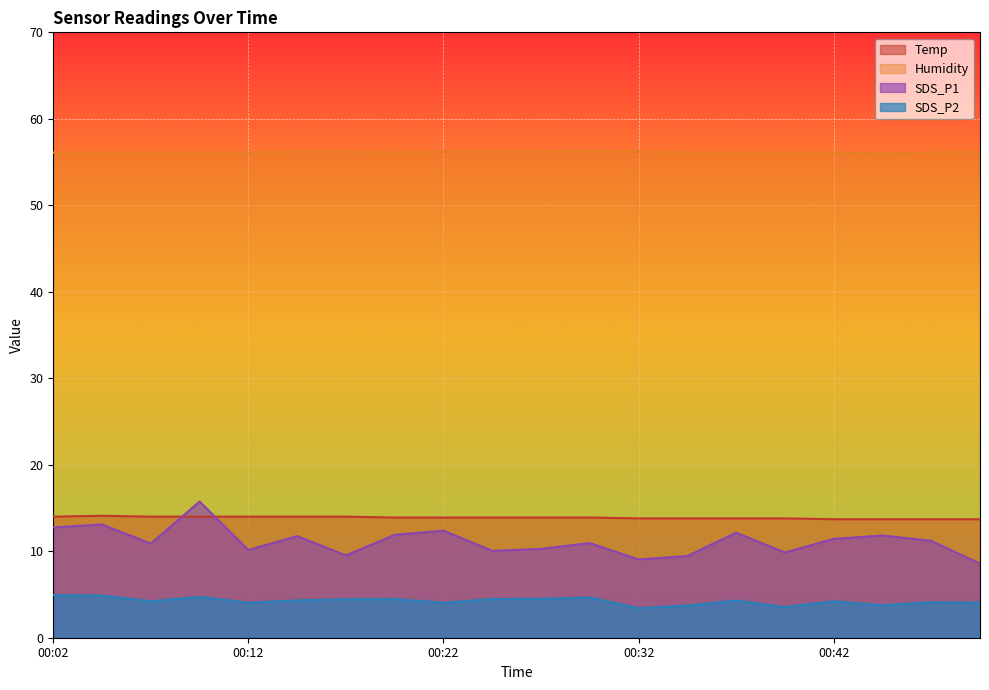

At which label is Humidity closest to 56?

00:44